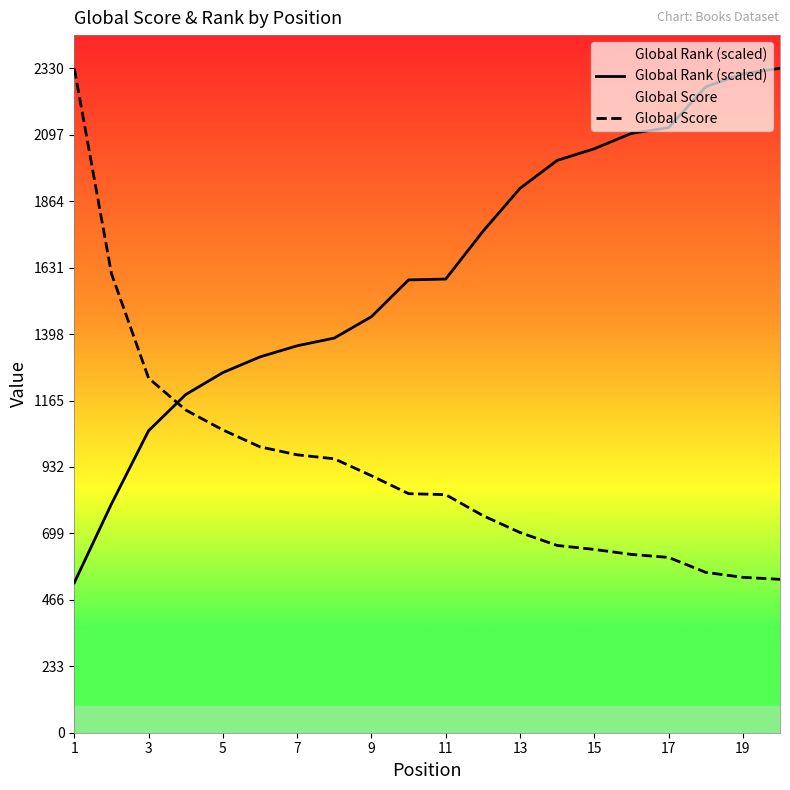

What is the total value across all series at 13?

2611.1